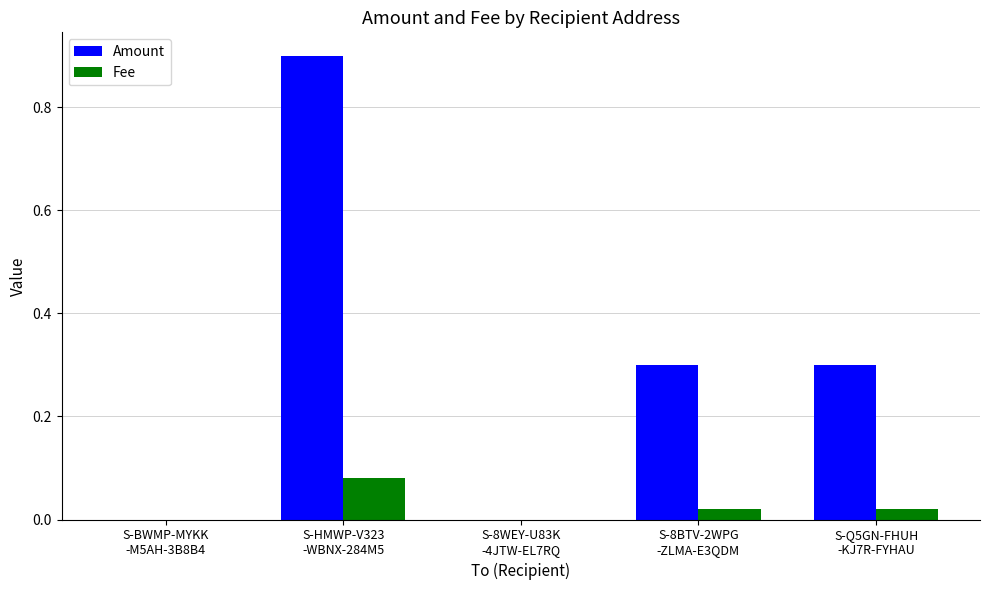

Are the bars horizontal?

No